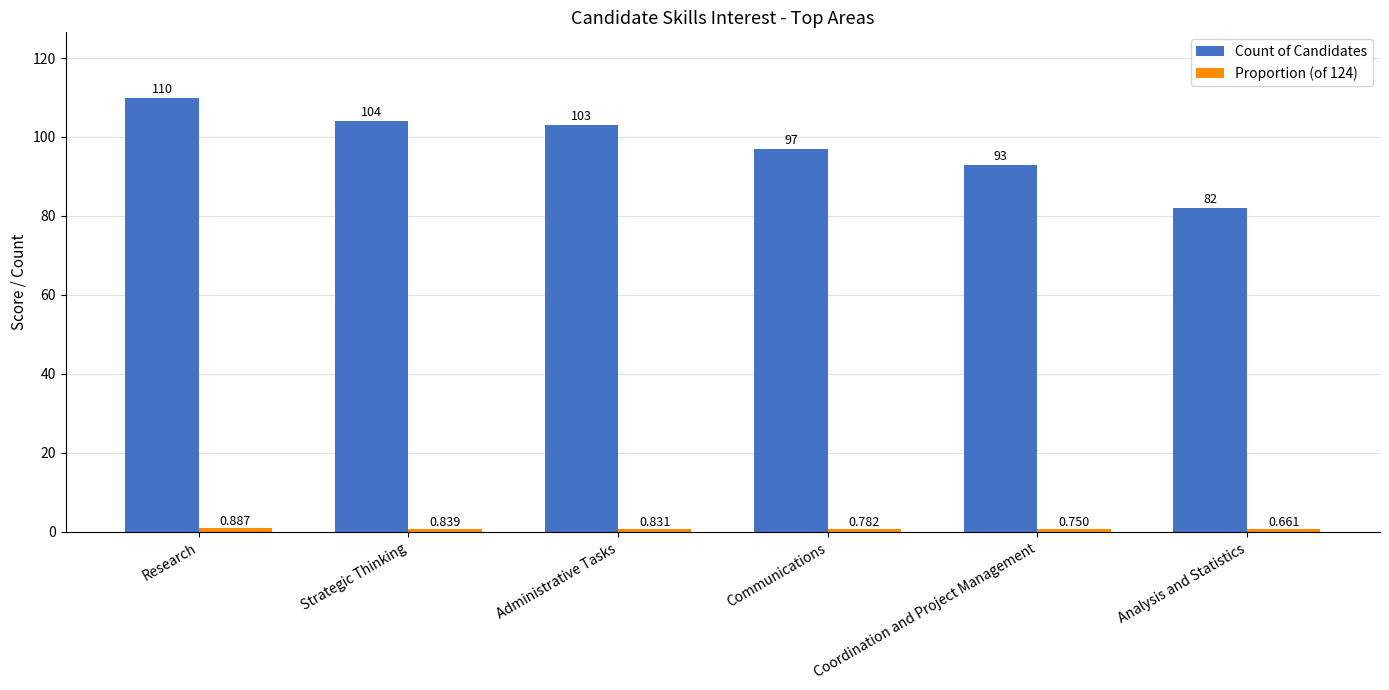

How many groups of bars are there?

6